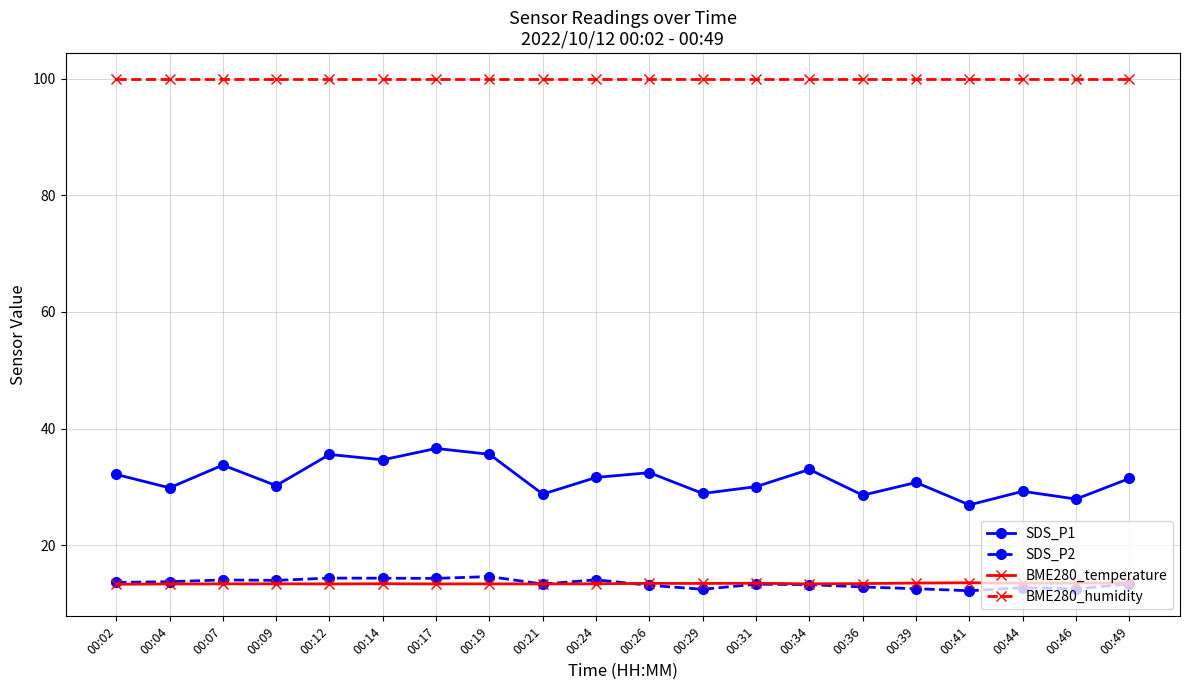

Where does the SDS_P2 series first go above 13?

00:02